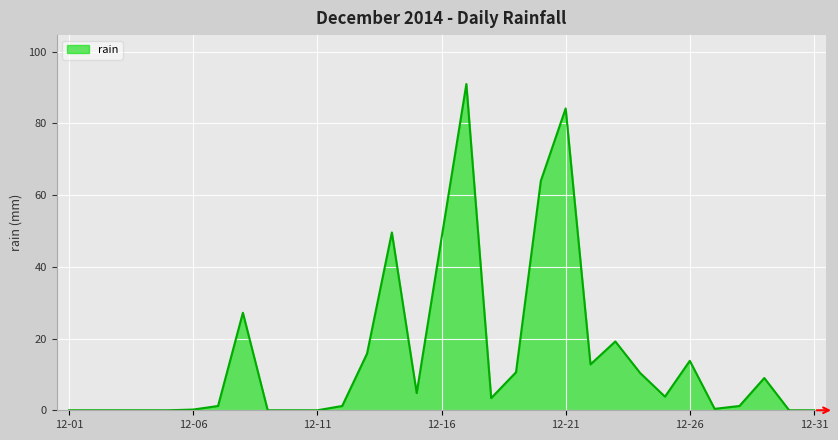

What is the maximum value shown in the chart?

91.0